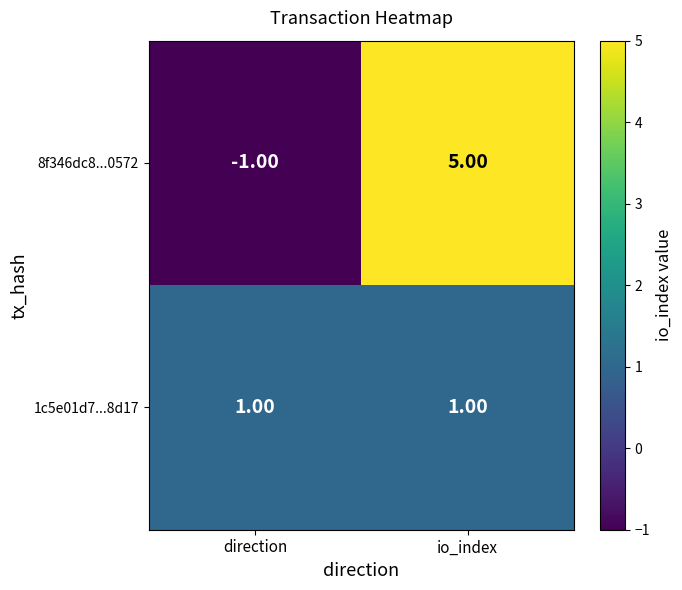

What is the total value across all series at io_index?

6